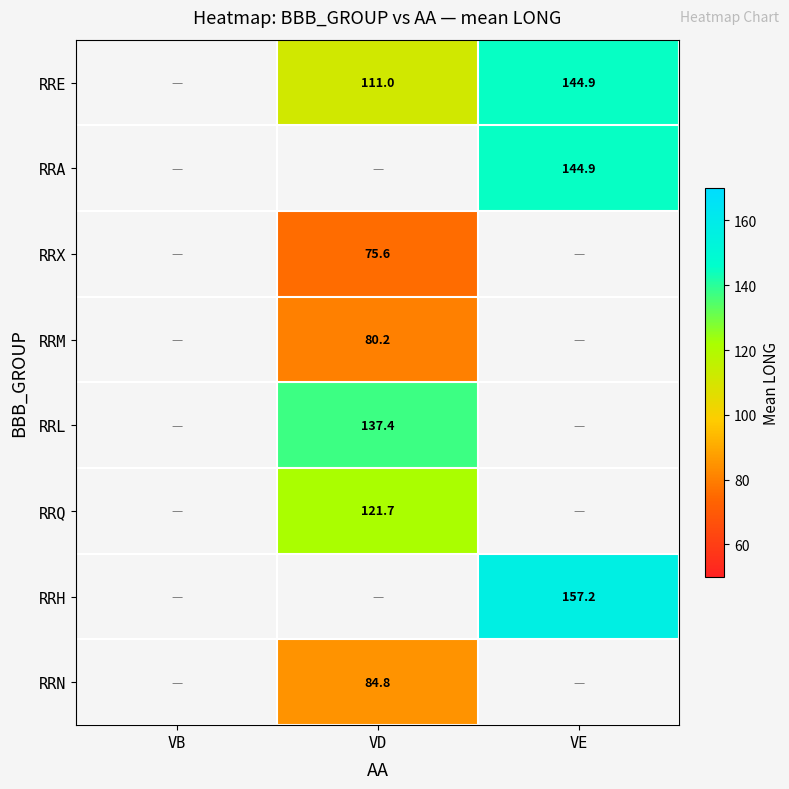

The value of RRE at VE is 144.9. True or false?

True